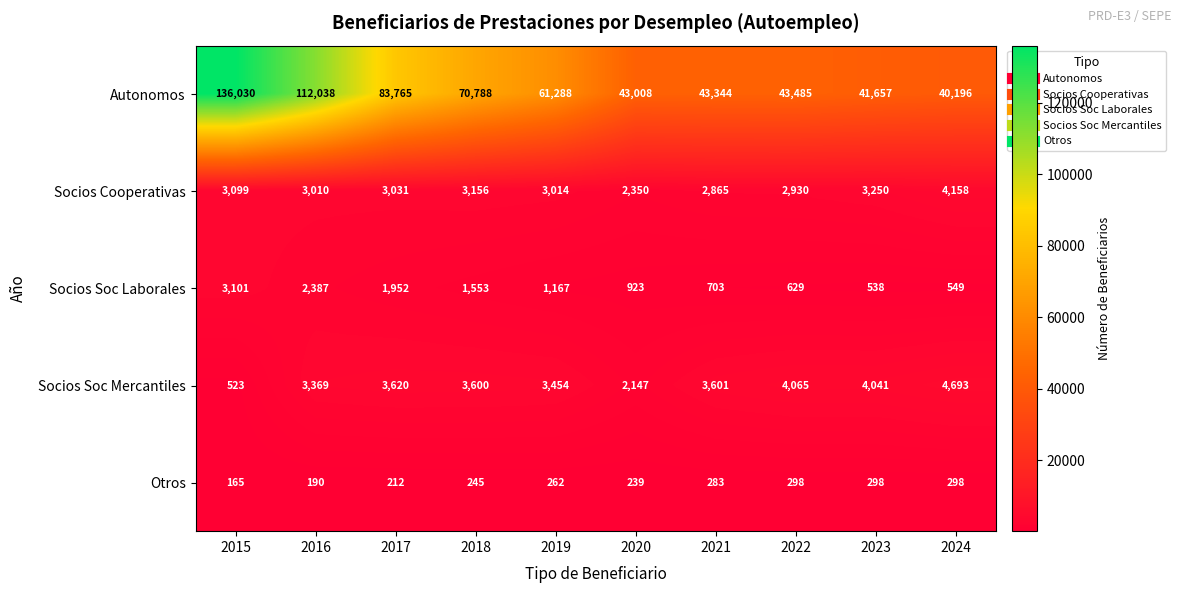

Which series has the largest range (max minus min)?

Autonomos